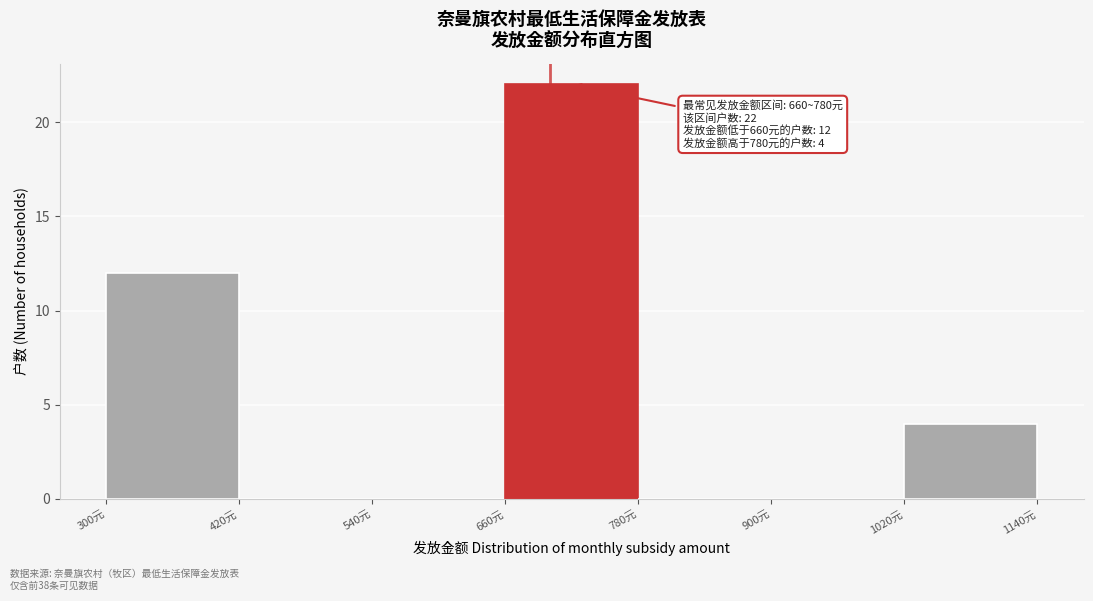

Which range on the x-axis has the tallest bar?

660 to 780